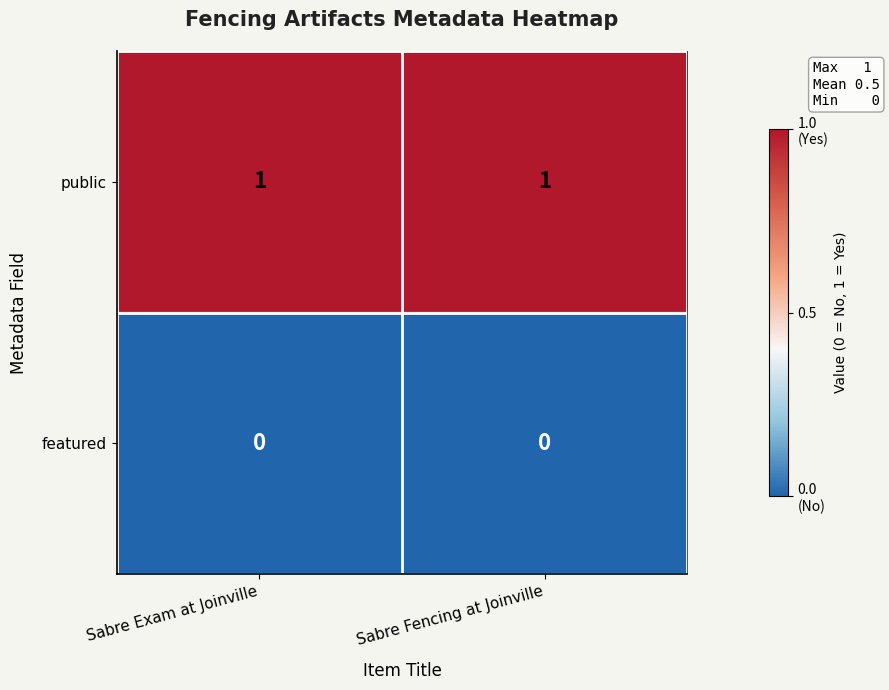

What is the greatest value displayed?

1